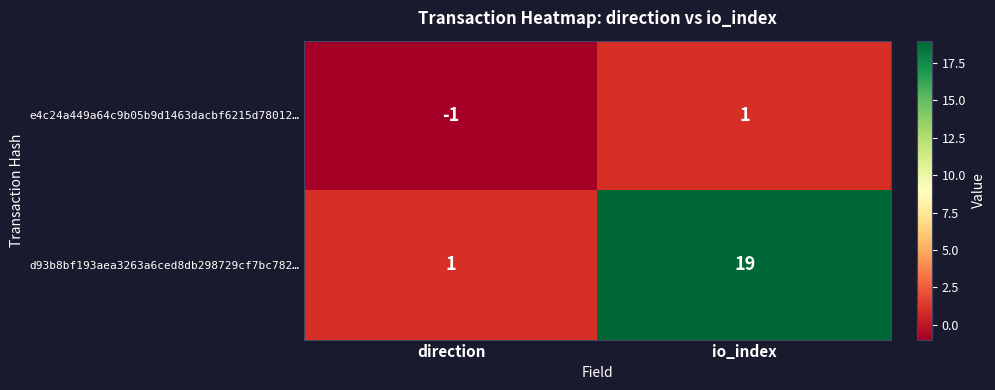

Reading right to left, what are all the values shown in this chart?

e4c24a449a64c9b05b9d1463dacbf6215d78012…: 1	-1
d93b8bf193aea3263a6ced8db298729cf7bc782…: 19	1